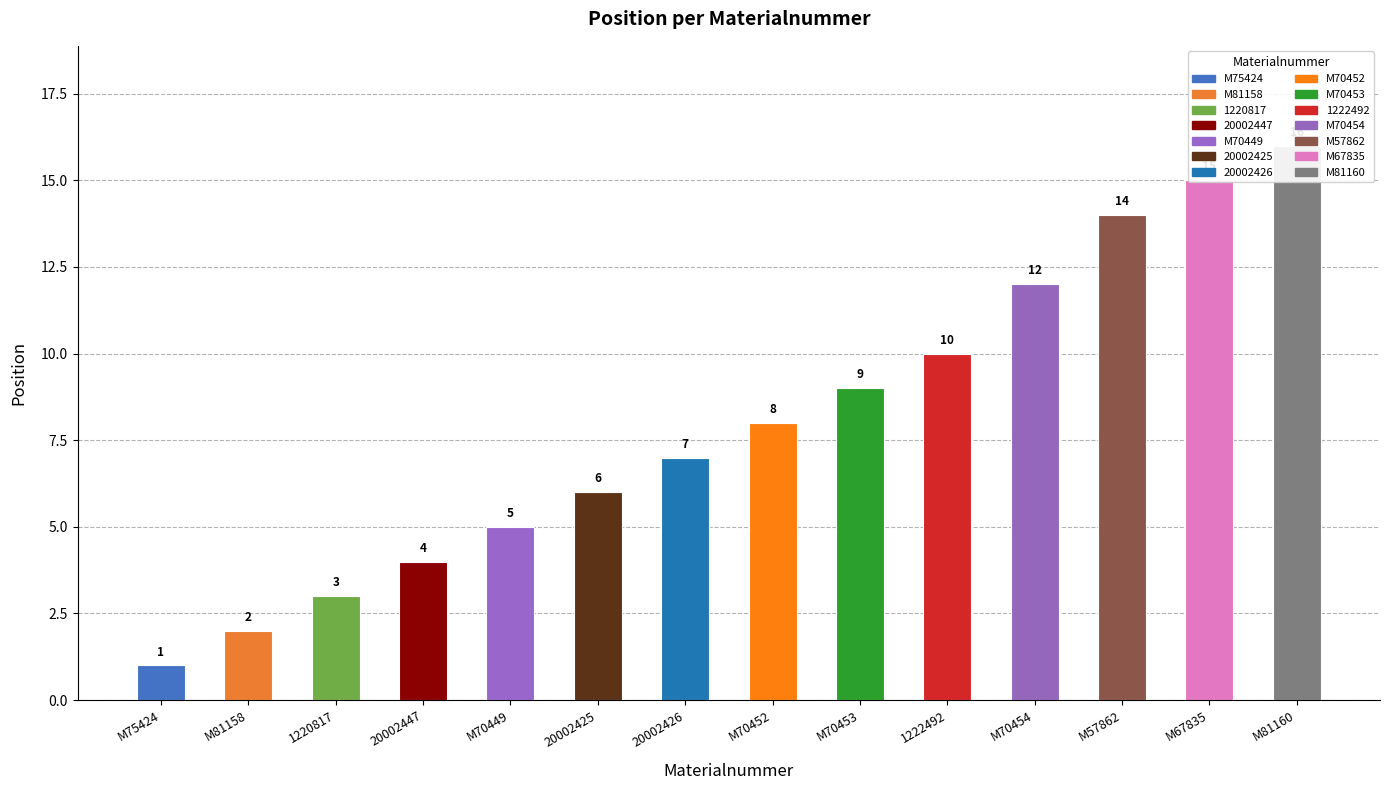

What is the difference between the values at M70453 and 20002425?

3